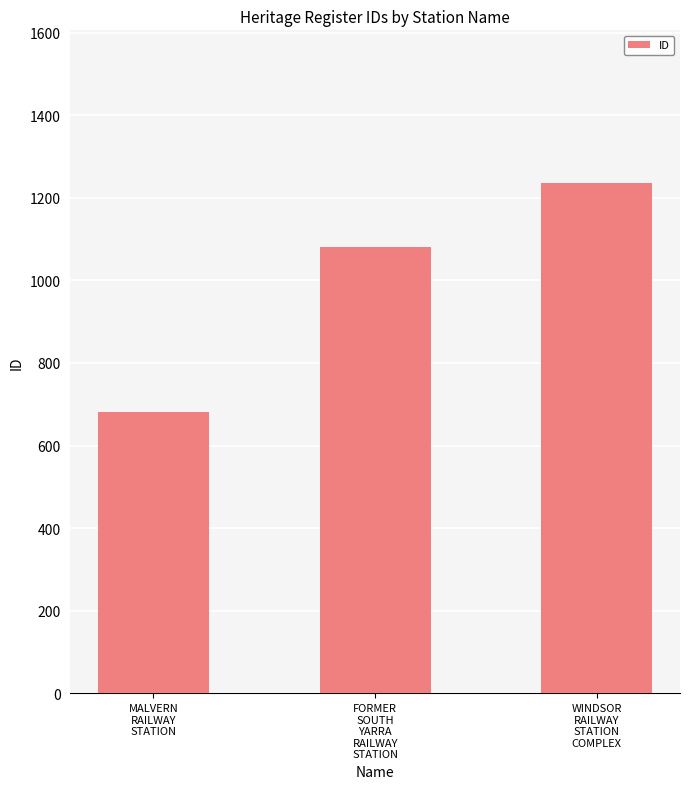

Is it true that the value at MALVERN
RAILWAY
STATION is 393?

False